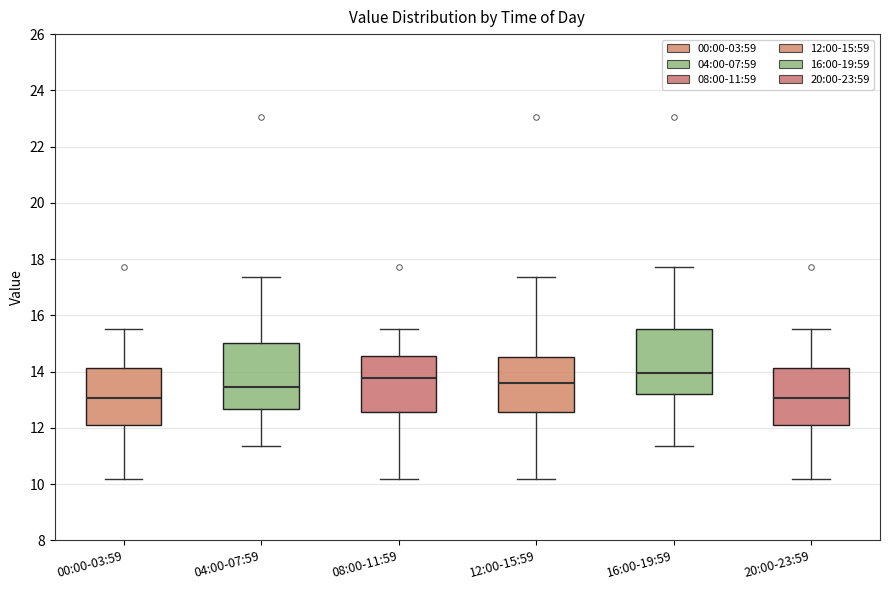

Reading left to right, transcribe this box plot: for each box, give where its median line is, the range the box spans, and where its two whiskers end, as read against the y-axis. The values are not printed on the chart, so give them approximately, as read against the axis.

00:00-03:59: median 13.0, box 12.2 to 14.2, whiskers 10.2 to 15.6
04:00-07:59: median 13.4, box 12.6 to 15.0, whiskers 11.4 to 17.4
08:00-11:59: median 13.8, box 12.6 to 14.6, whiskers 10.2 to 15.6
12:00-15:59: median 13.6, box 12.6 to 14.6, whiskers 10.2 to 17.4
16:00-19:59: median 14.0, box 13.2 to 15.6, whiskers 11.4 to 17.8
20:00-23:59: median 13.0, box 12.2 to 14.2, whiskers 10.2 to 15.6